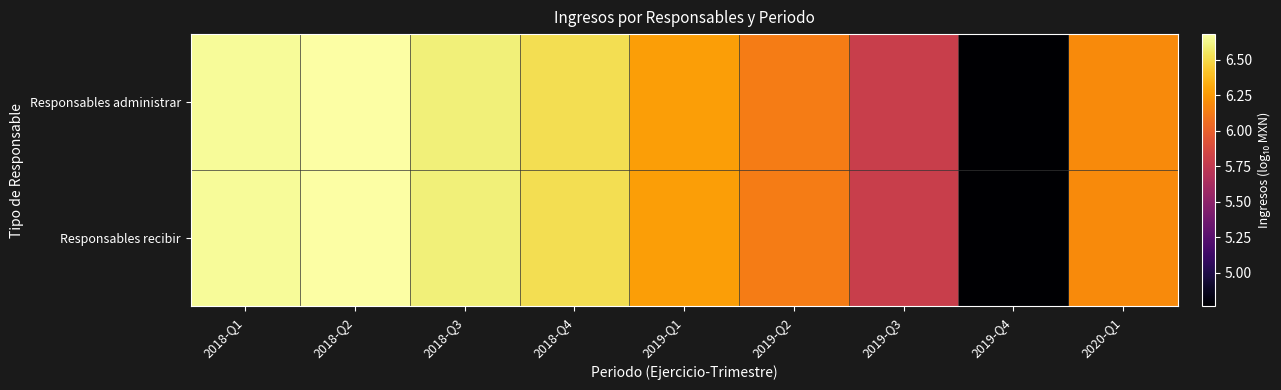

How many distinct data groups are displayed?

2